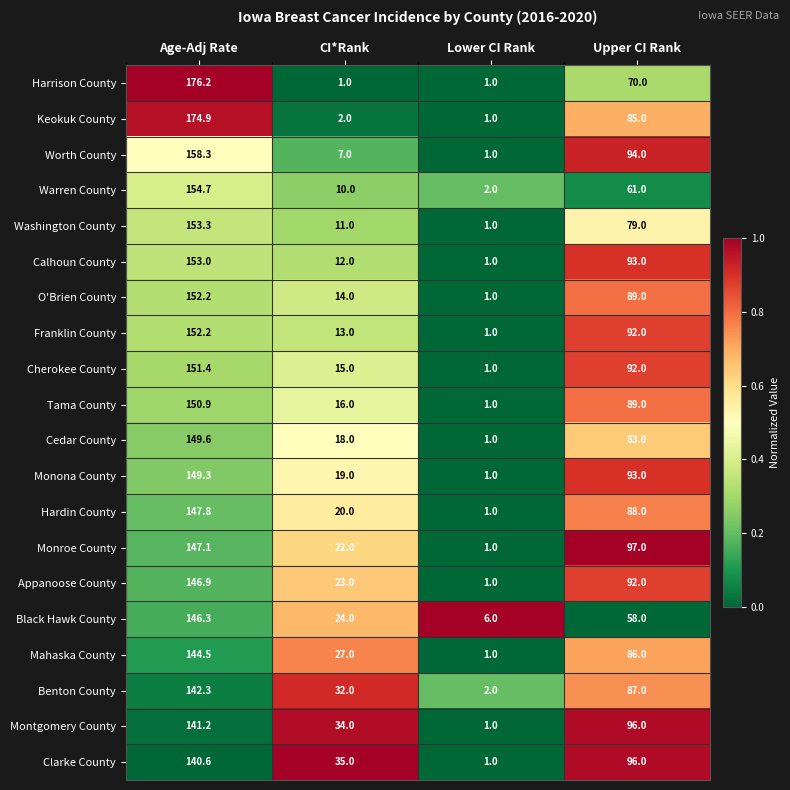

Which series changed the most between Age-Adj Rate and CI*Rank?

Harrison County